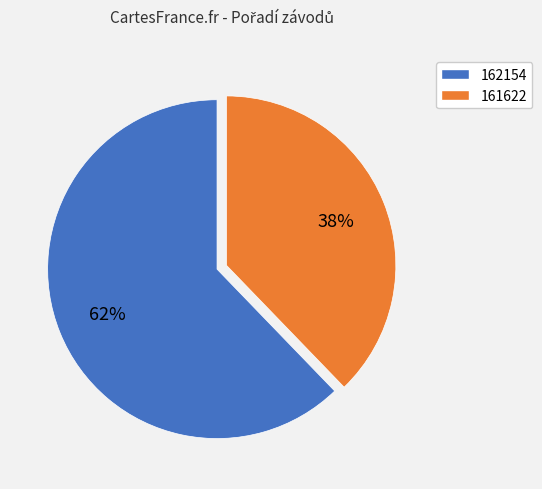

To the nearest percent, what is the average slice percentage?

50%